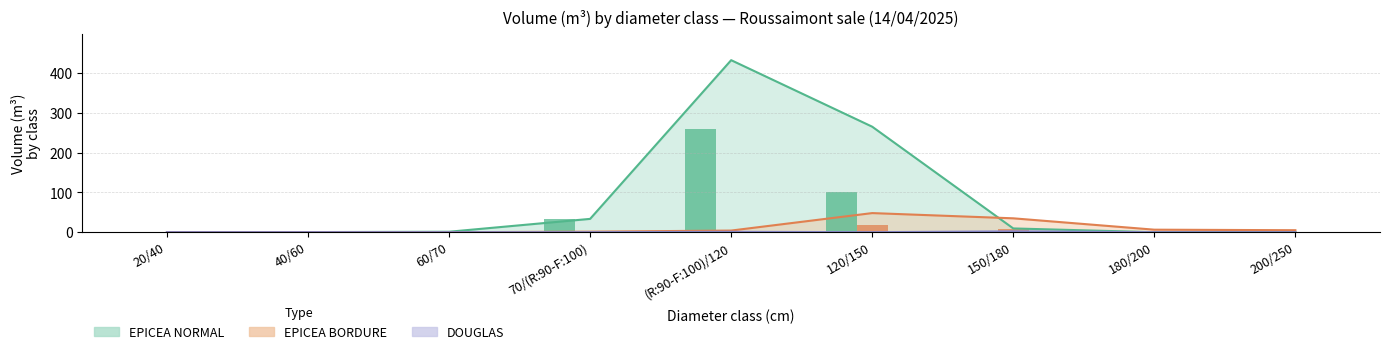

What is the approximate value of EPICEA NORMAL (nbre, scaled) at 40/60?

0.7